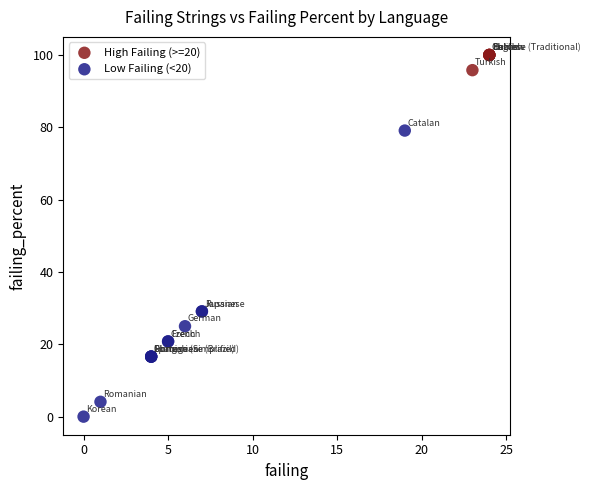

Which series has the widest spread of Y values?

Low Failing (<20)